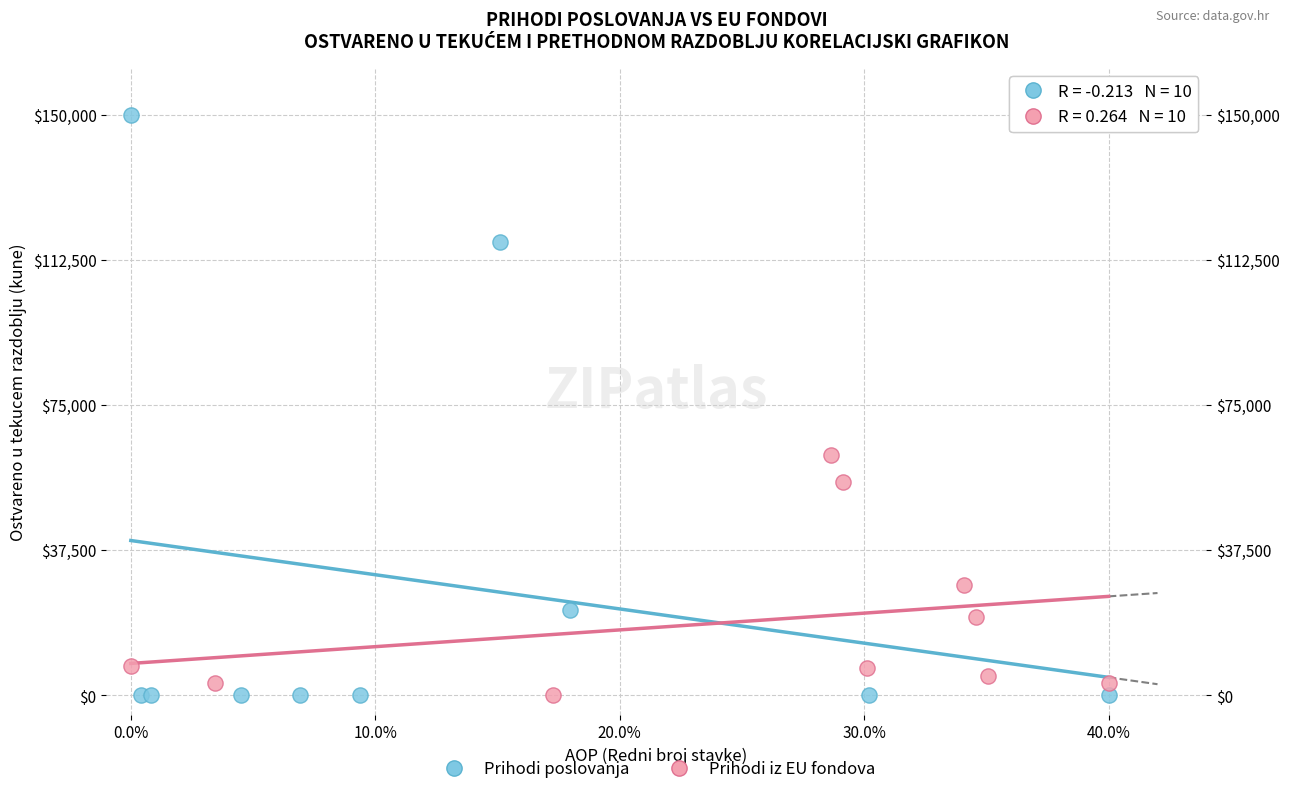

What are all the series names shown in the legend?

Prihodi poslovanja, Prihodi iz EU fondova